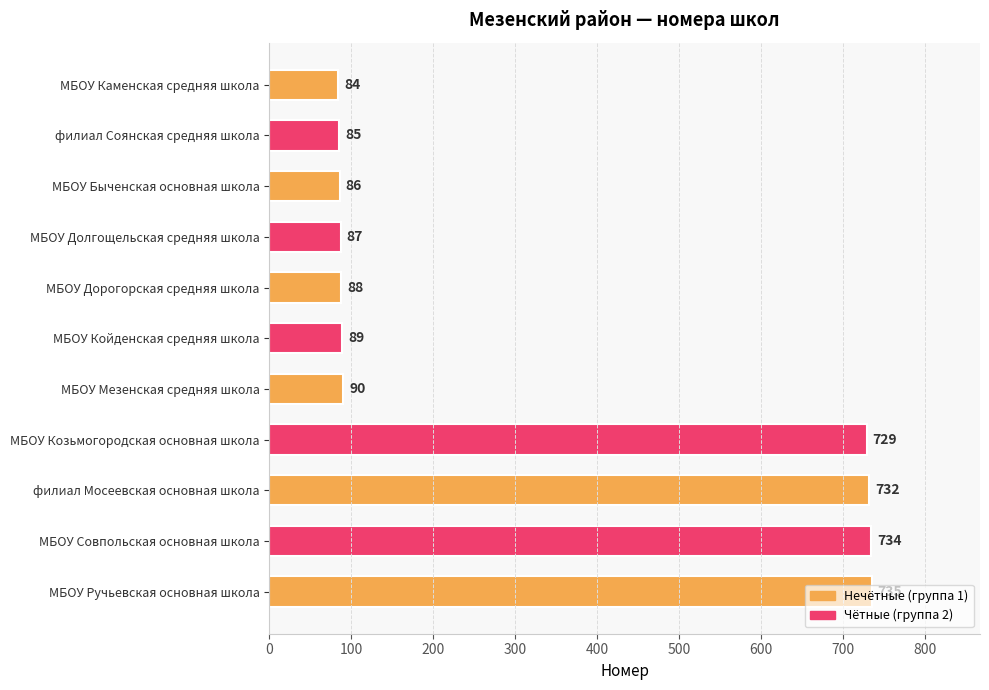

The chart shows a value of 1105 at филиал Мосеевская основная школа. True or false?

False